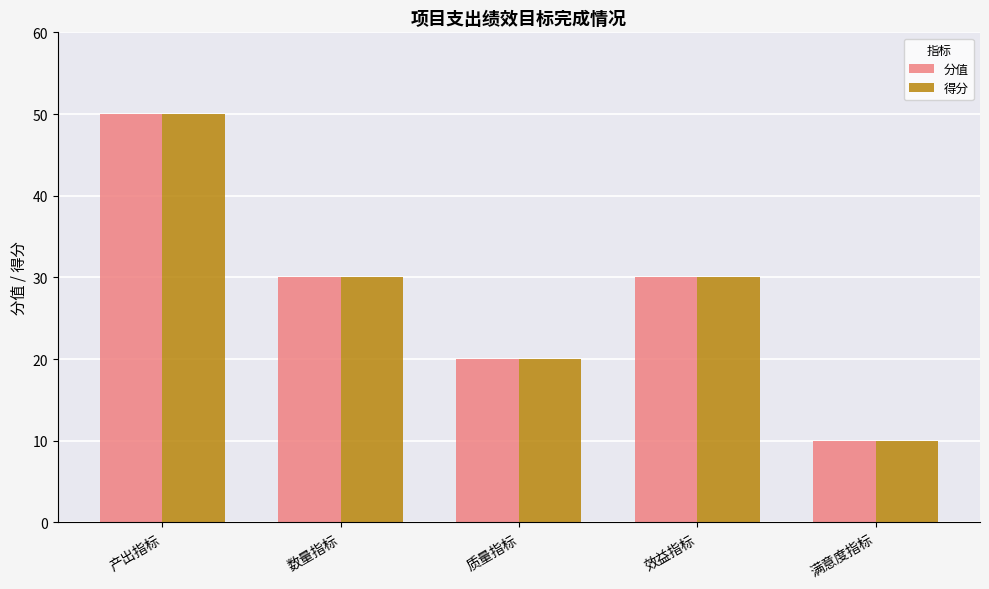

The 得分 series shows 30 at 数量指标. True or false?

True